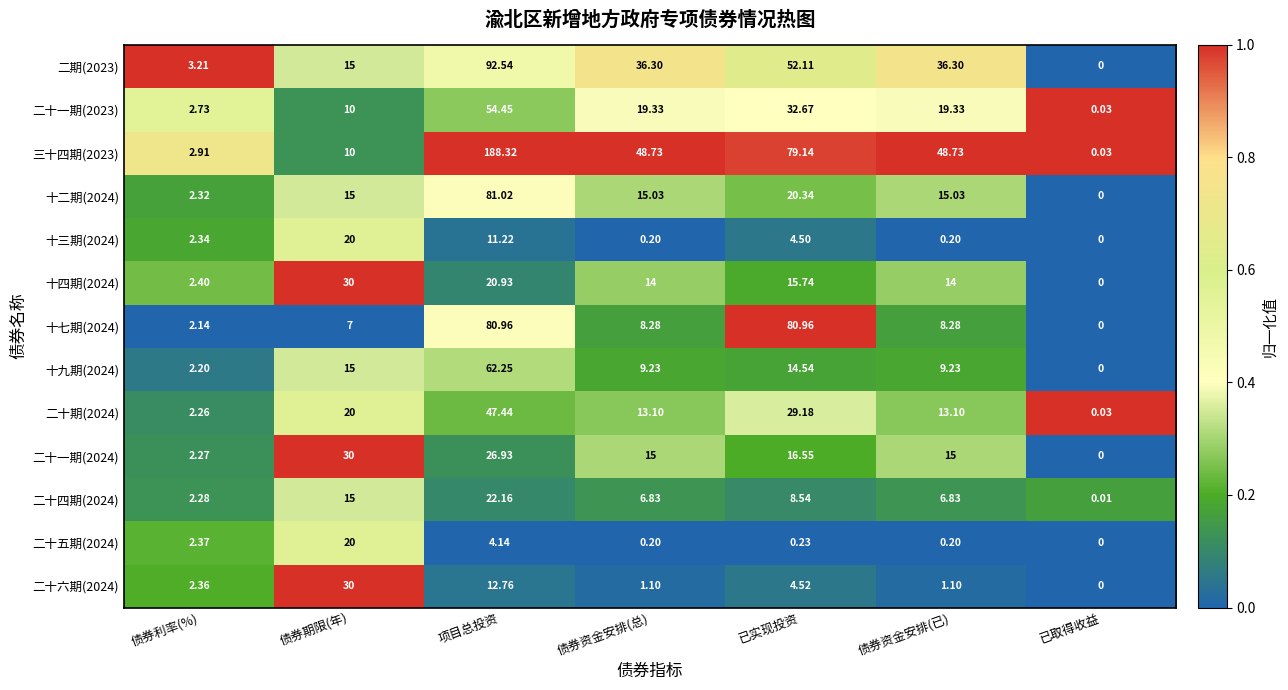

Which category has the highest value across all series?

项目总投资